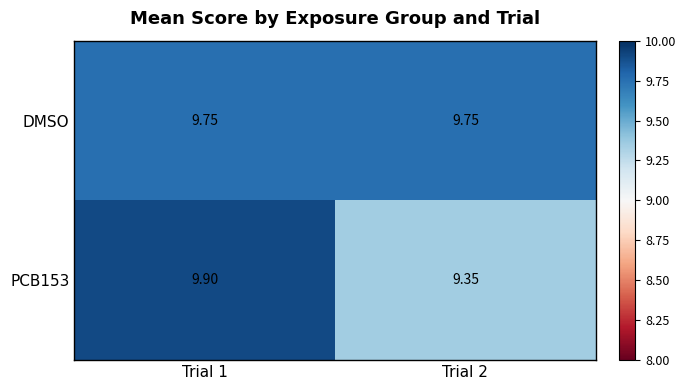

How many data points does each series have?

2